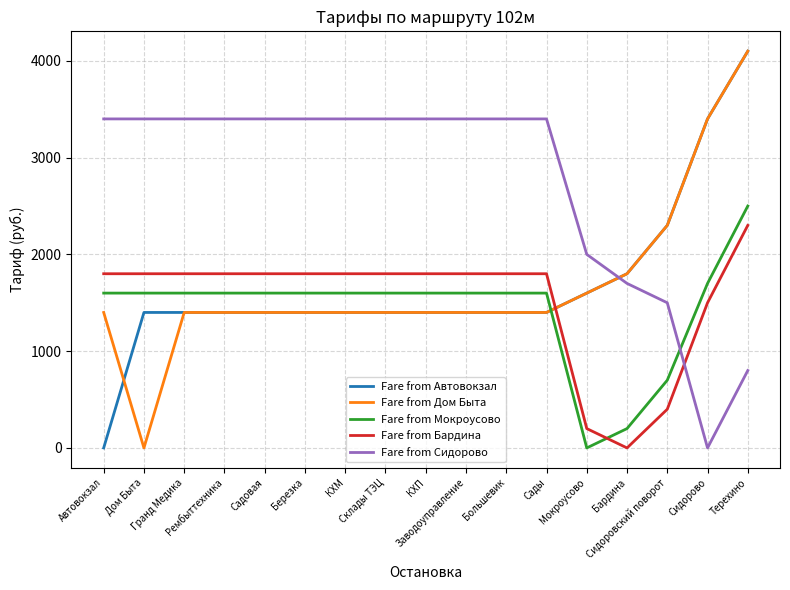

What is the greatest value displayed?

4100